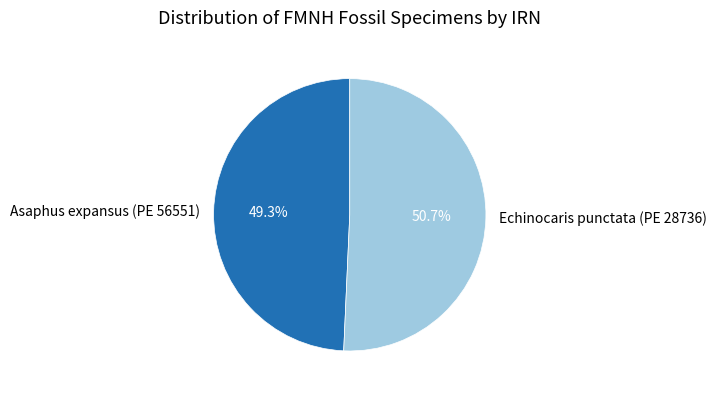

To the nearest percent, what percentage of the pie is Asaphus expansus (PE 56551)?

49%